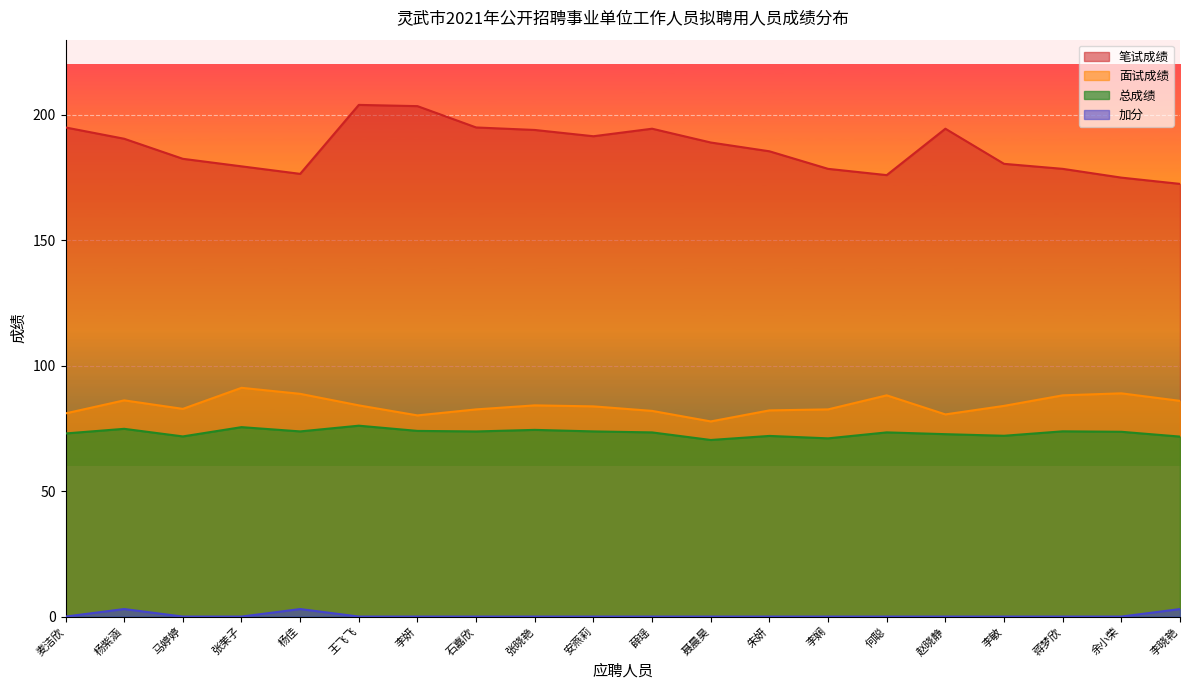

How many lines are shown in the chart?

4